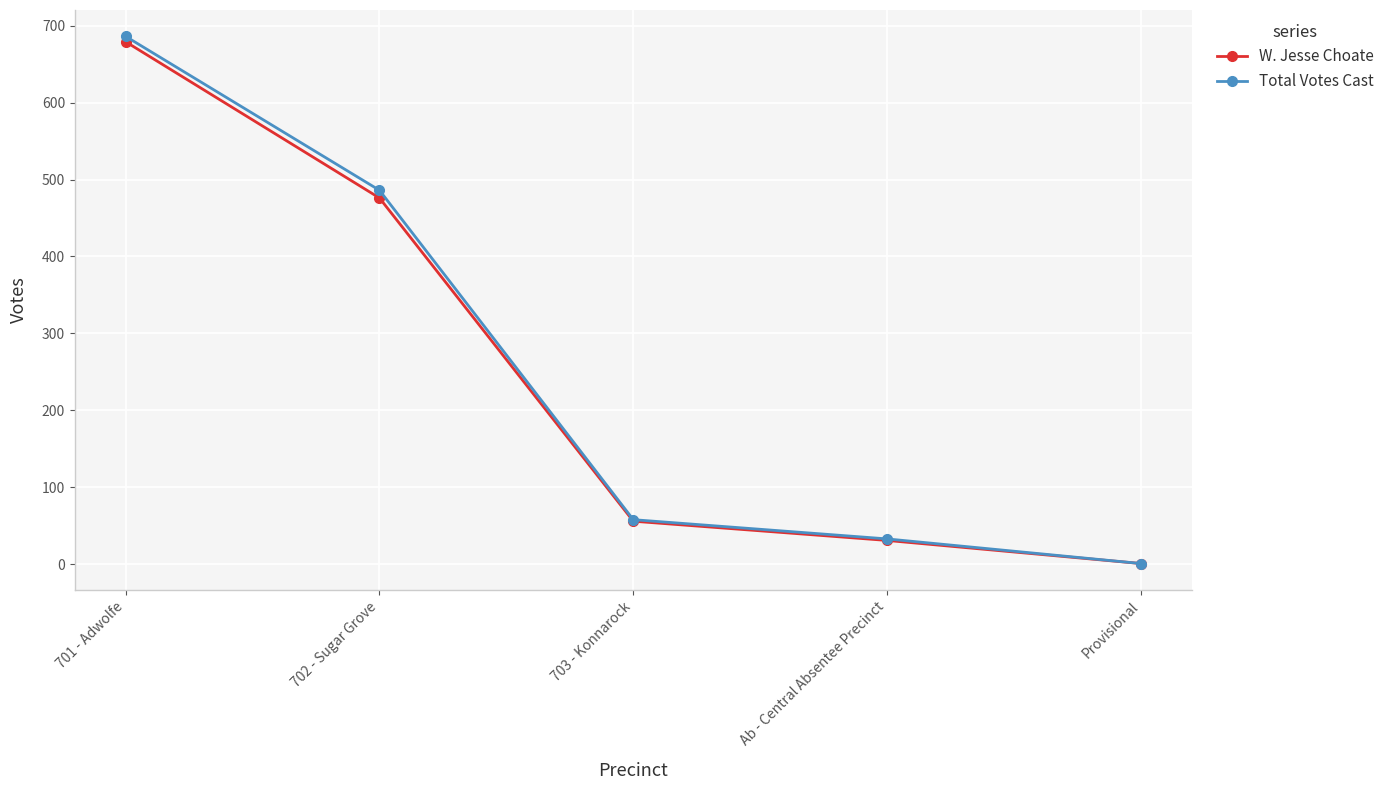

The W. Jesse Choate series shows 1 at Provisional. True or false?

True